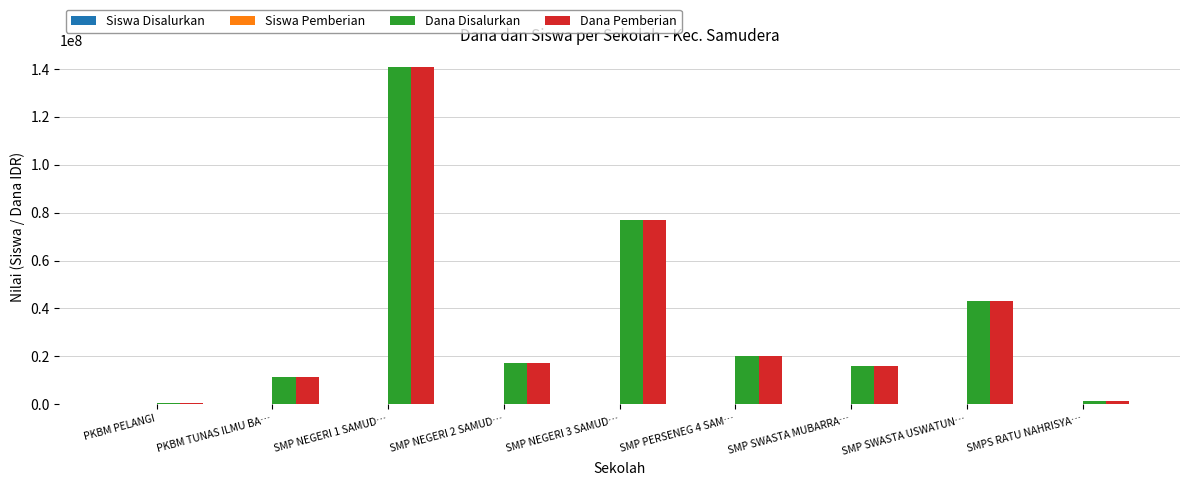

At which category is the sum across all series the highest?

SMP NEGERI 1 SAMUD…